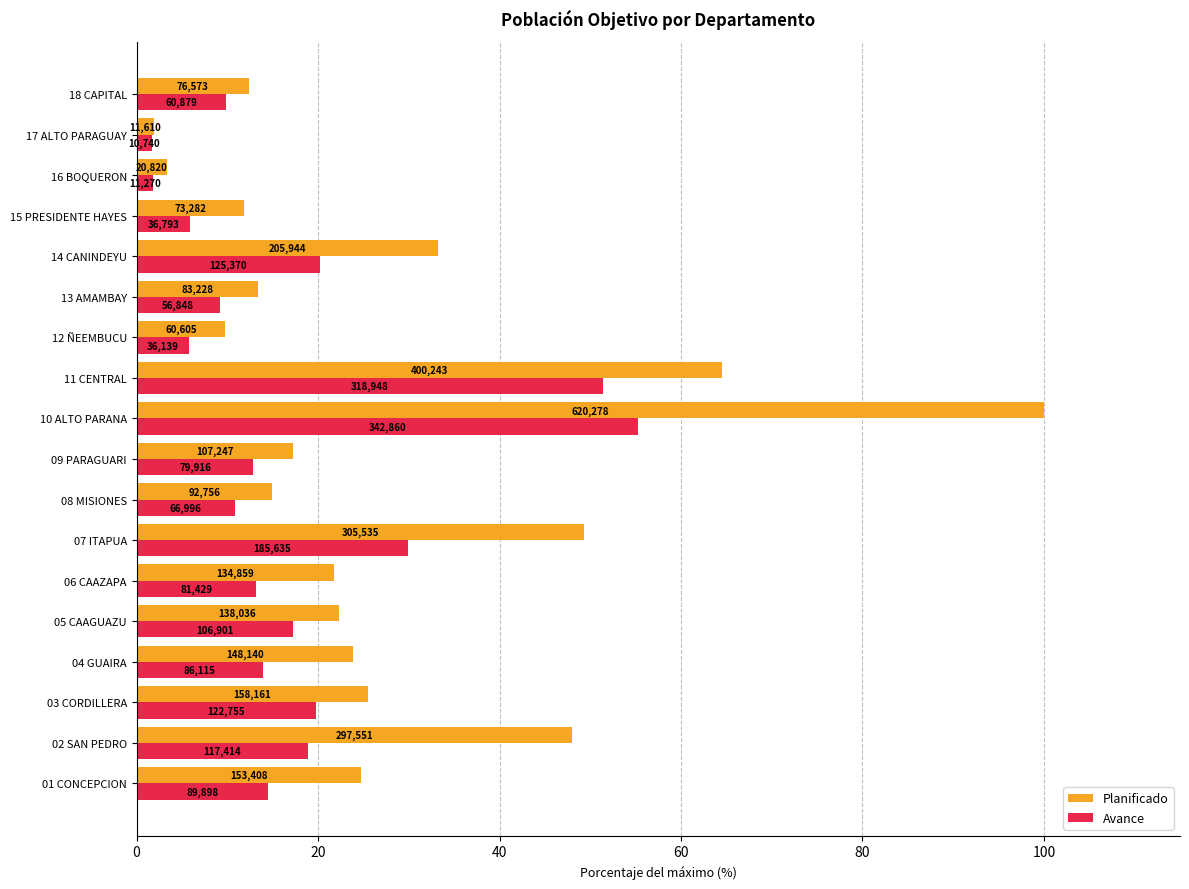

What are all the series names shown in the legend?

Planificado, Avance